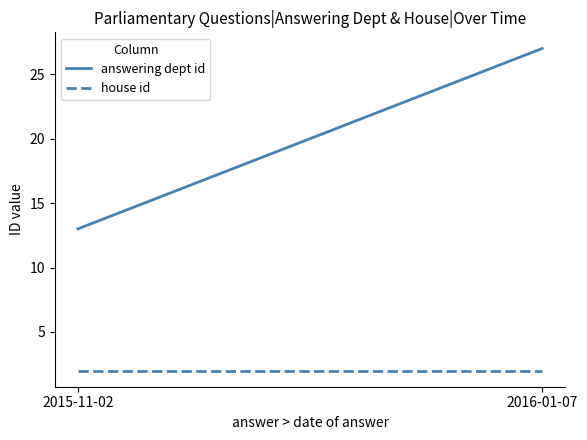

Which has a higher value, 2015-11-02 or 2016-01-07?

2016-01-07